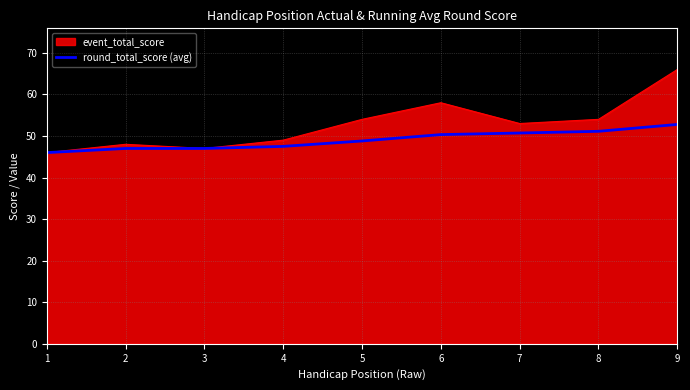

Rank the series by their average value, from highest to lowest.

event_total_score, round_total_score (avg)